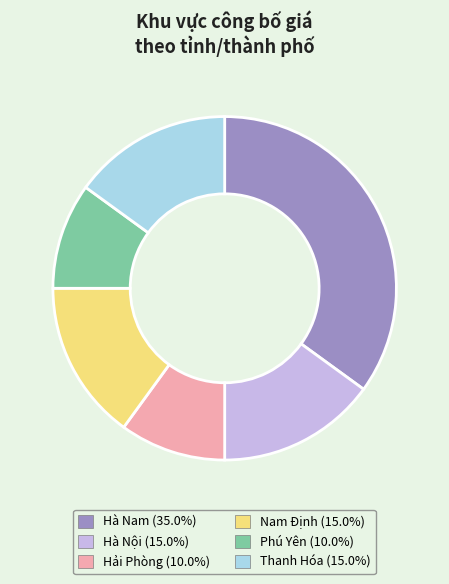

Does any single category account for the majority?

No